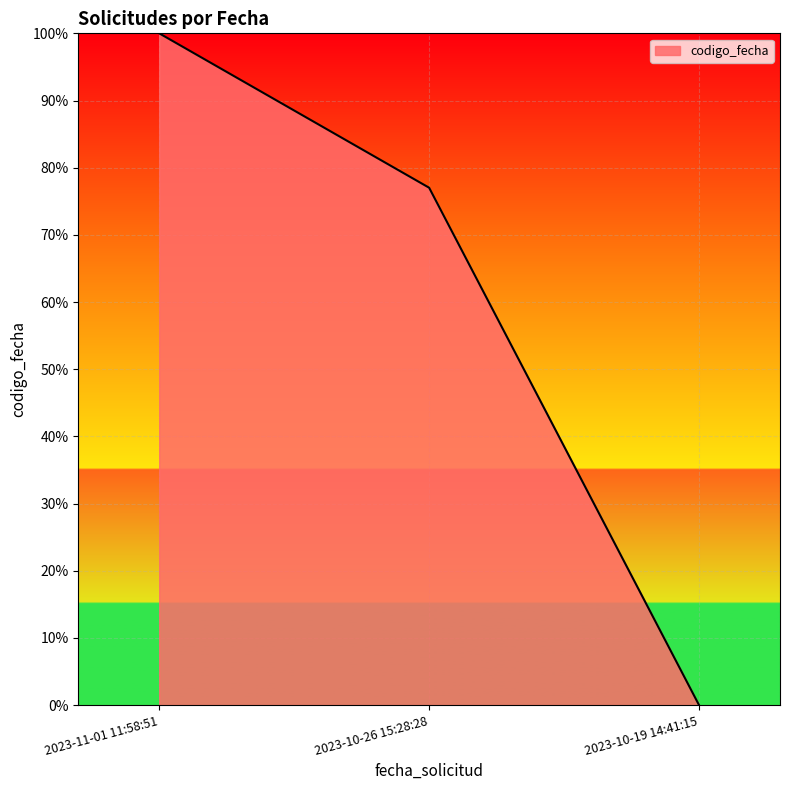

What is the sum of the values at 2023-10-26 15:28:28 and 2023-11-01 11:58:51?

177.0